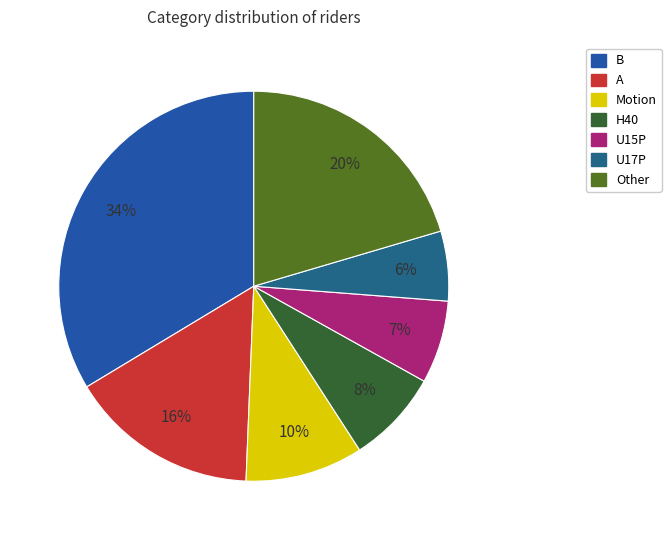

Which category has the smallest portion of the pie?

U17P